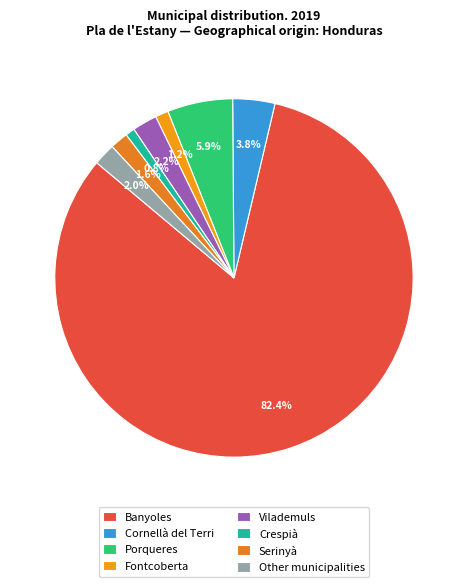

Which slice is the largest?

Banyoles